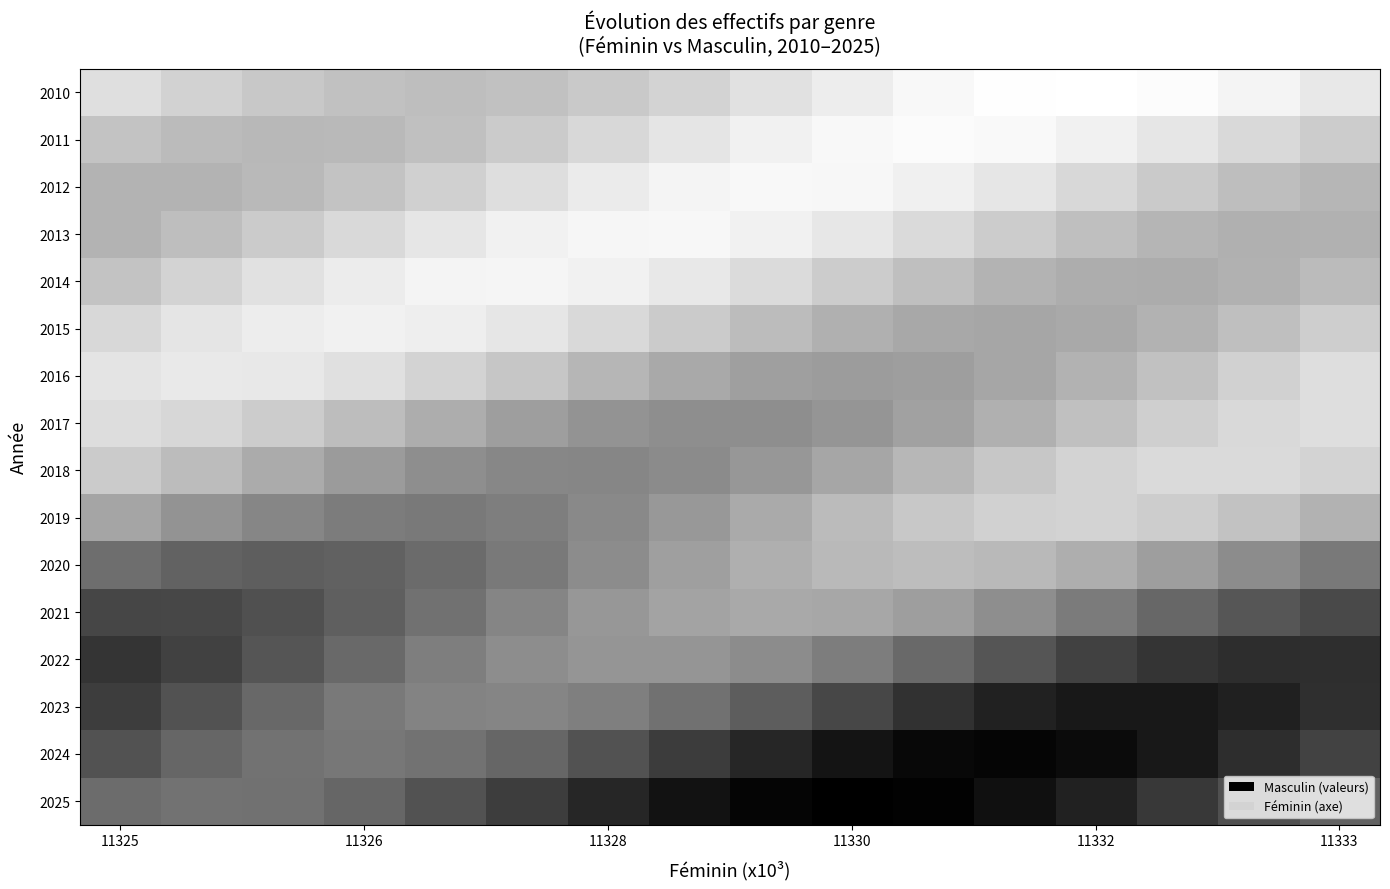

Count the number of data series in this chart.

16